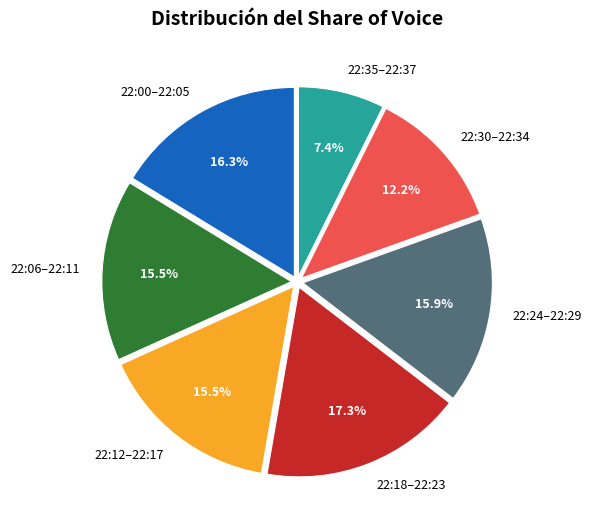

Which has a higher value, 22:06–22:11 or 22:30–22:34?

22:06–22:11